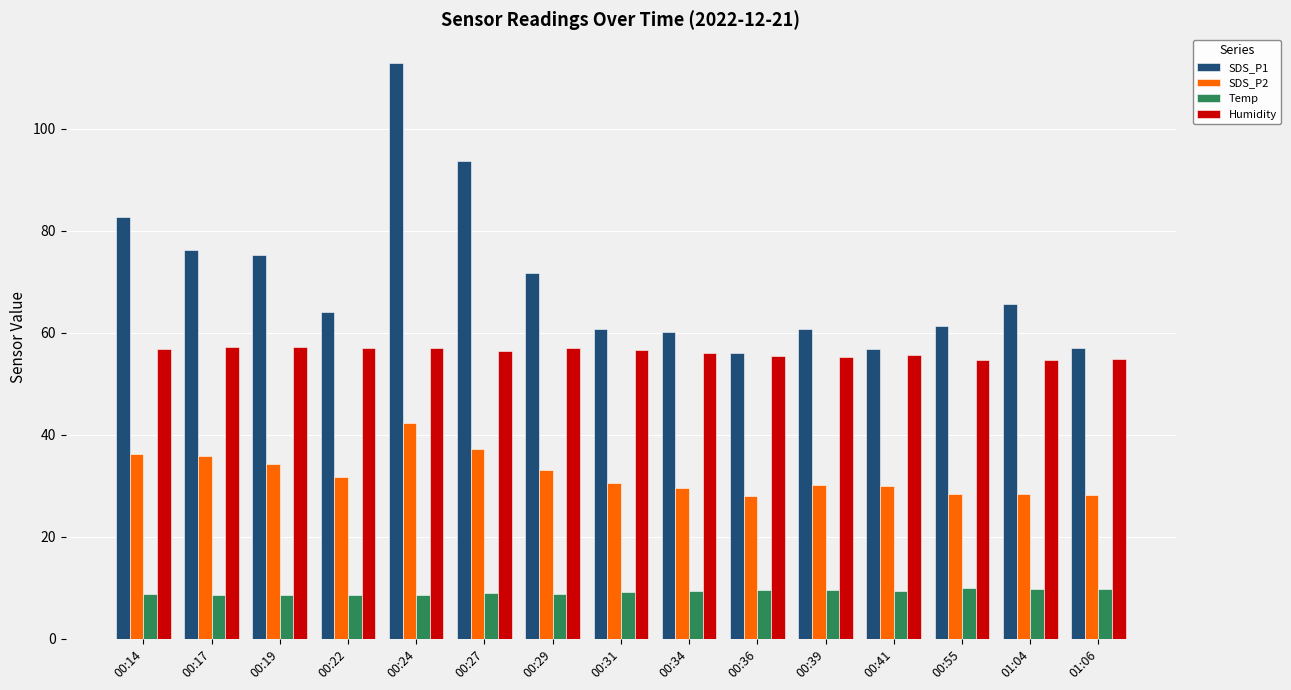

Which series has the largest range (max minus min)?

SDS_P1